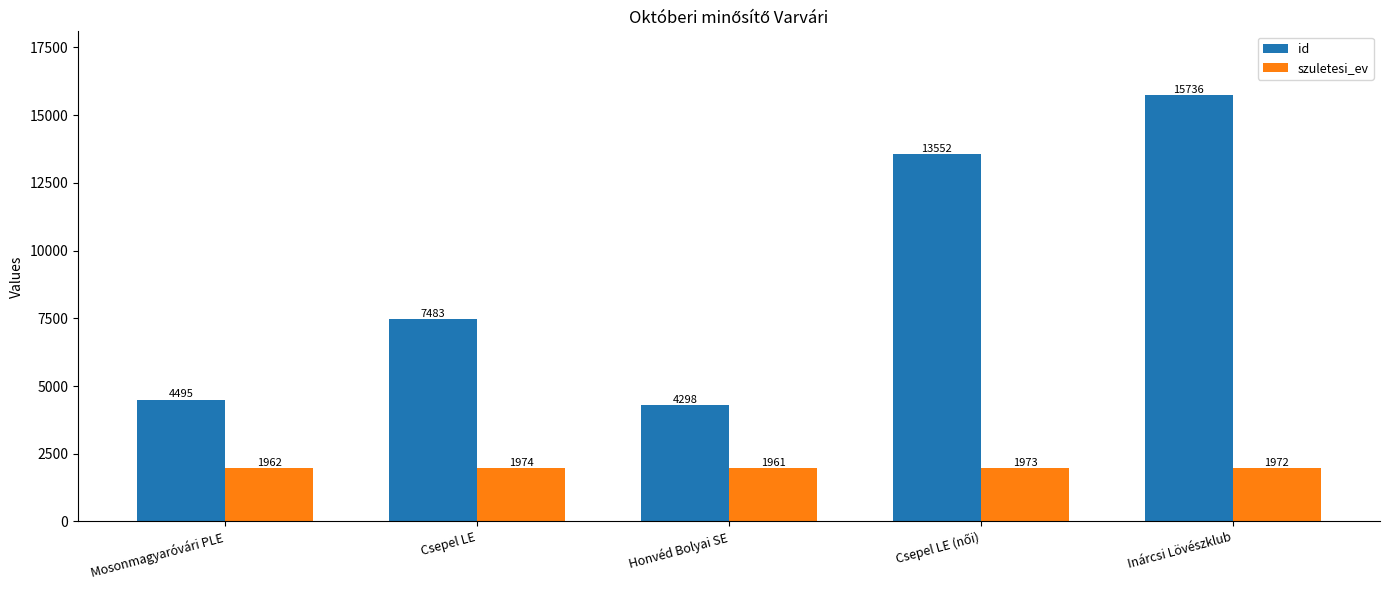

Reading right to left, list all the values displayed in this chart.

id: 15736	13552	4298	7483	4495
szuletesi_ev: 1972	1973	1961	1974	1962